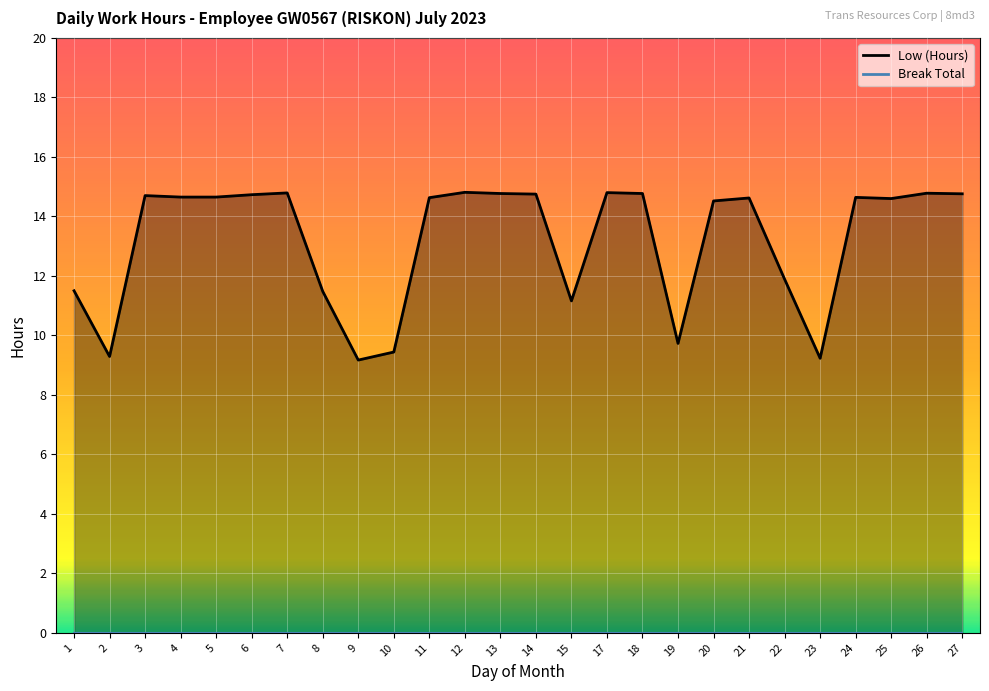

What is the minimum value shown in the chart?

9.2